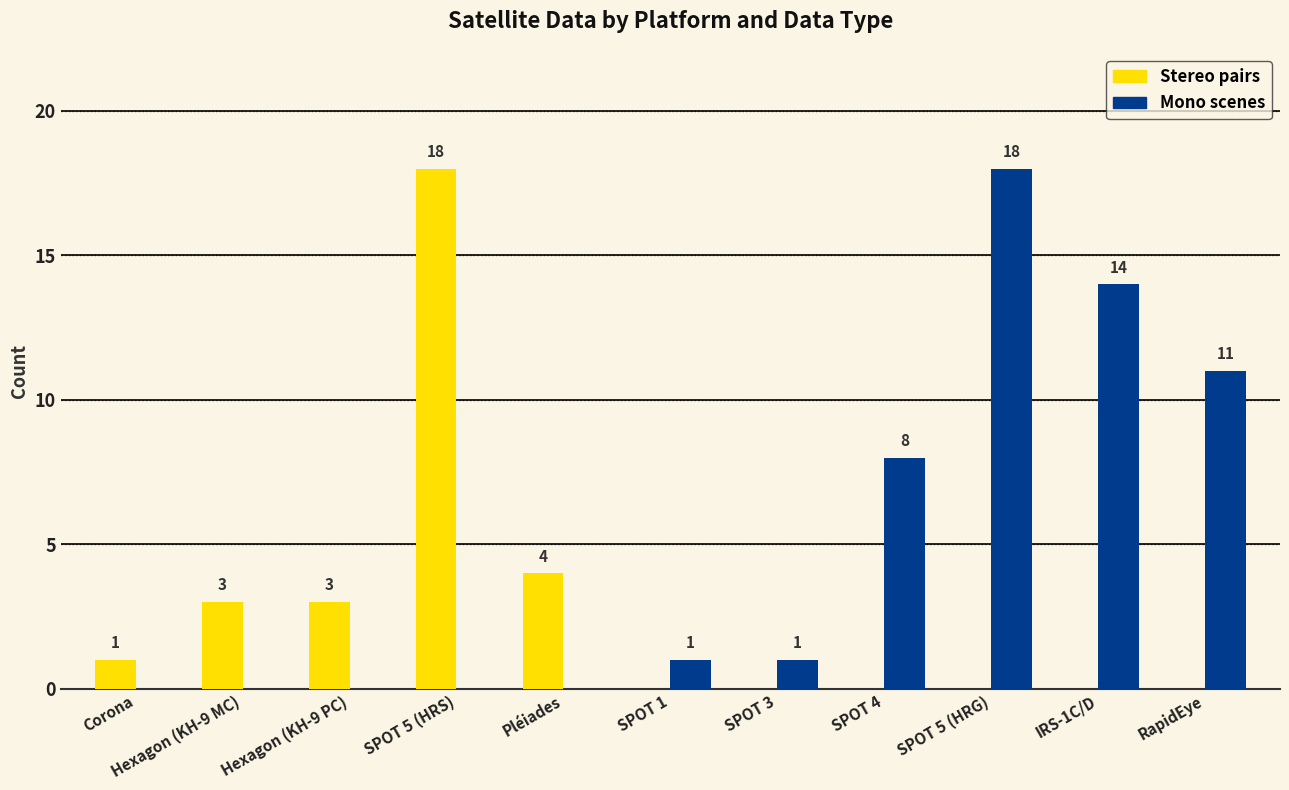

What is the sum of all Stereo pairs values?

29